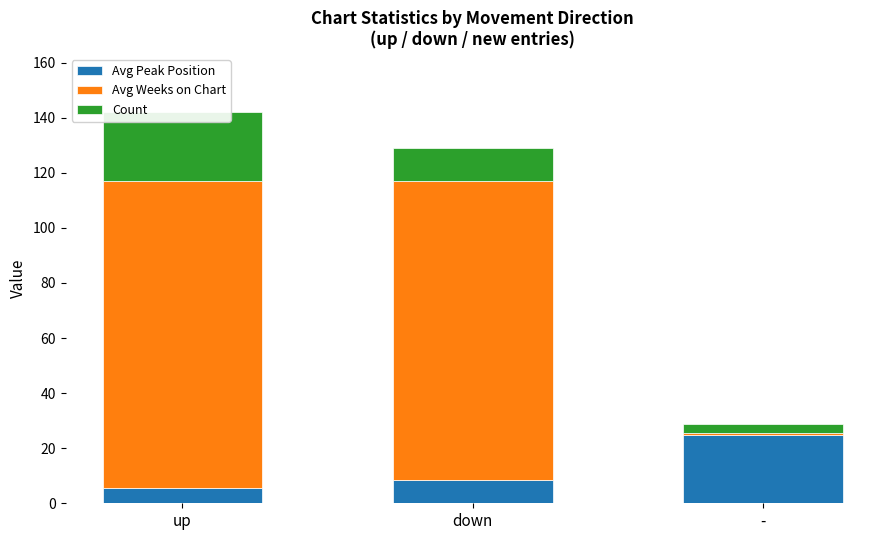

What position from the left is down?

2